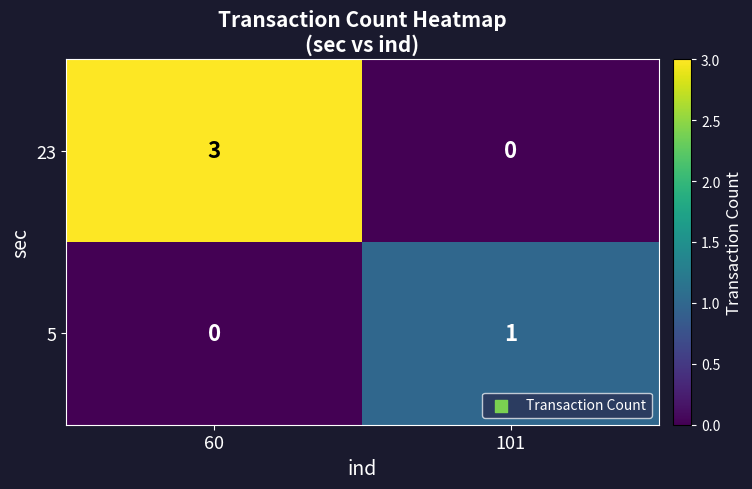

List the series in order of their overall mean, lowest first.

5, 23